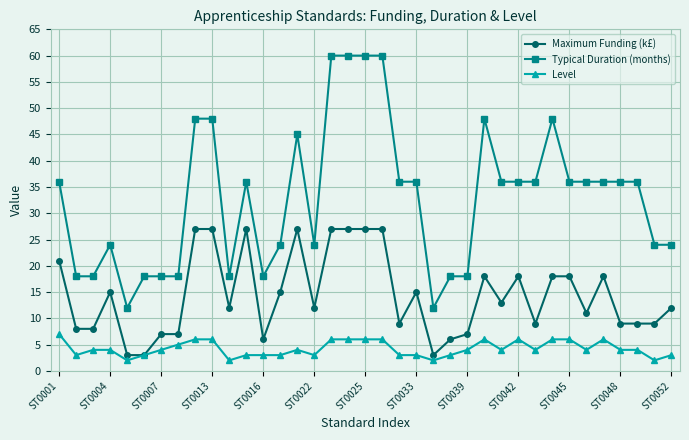

At how many categories does at least one series exceed 37?

9